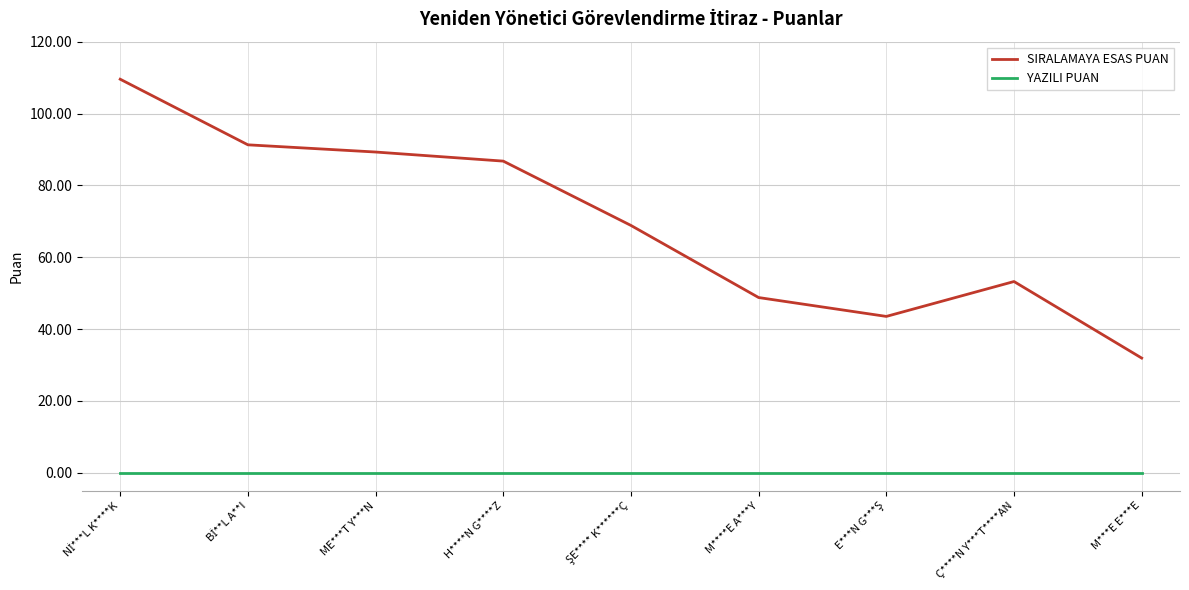

True or false: YAZILI PUAN has a value of 0.0 at ME***T Y***N.

True